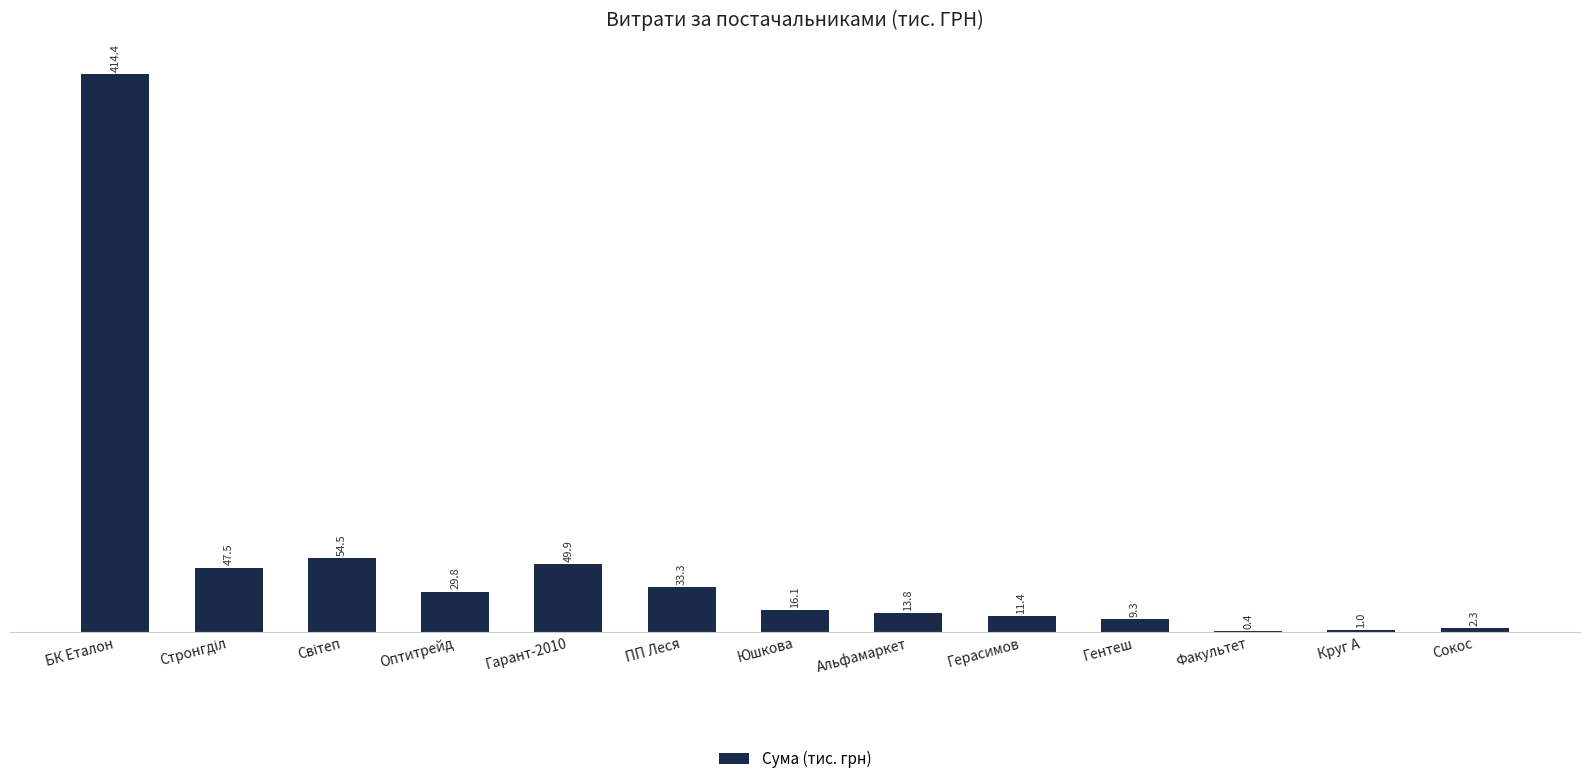

Which has a higher value, Гентеш or Герасимов?

Герасимов